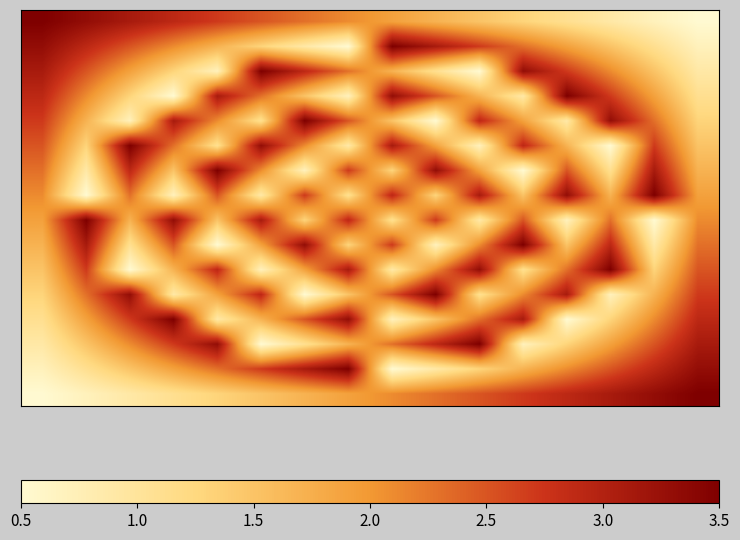

Which category has the highest value across all series?

15